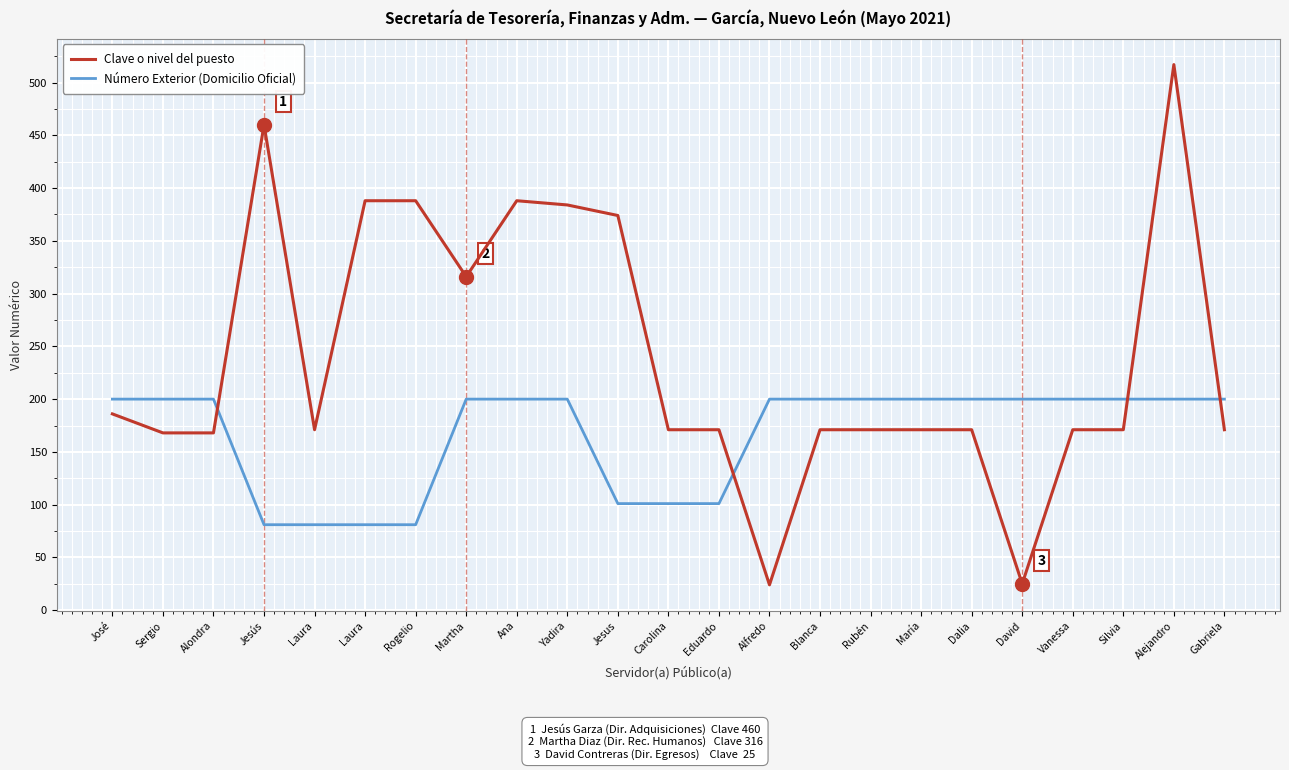

Which series ends up on top after the final intersection of Número Exterior (Domicilio Oficial) and Clave o nivel del puesto?

Número Exterior (Domicilio Oficial)